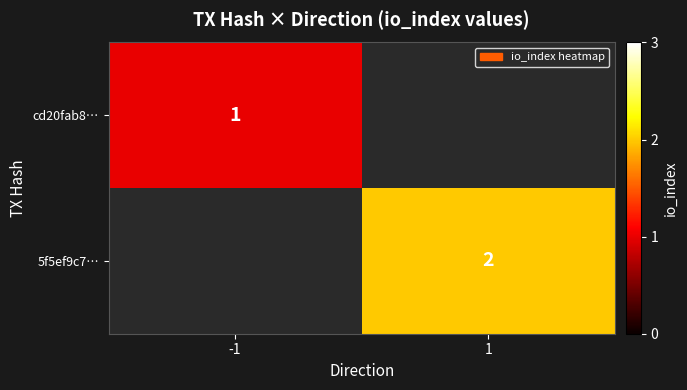

Between -1 and 1, which is larger?

1